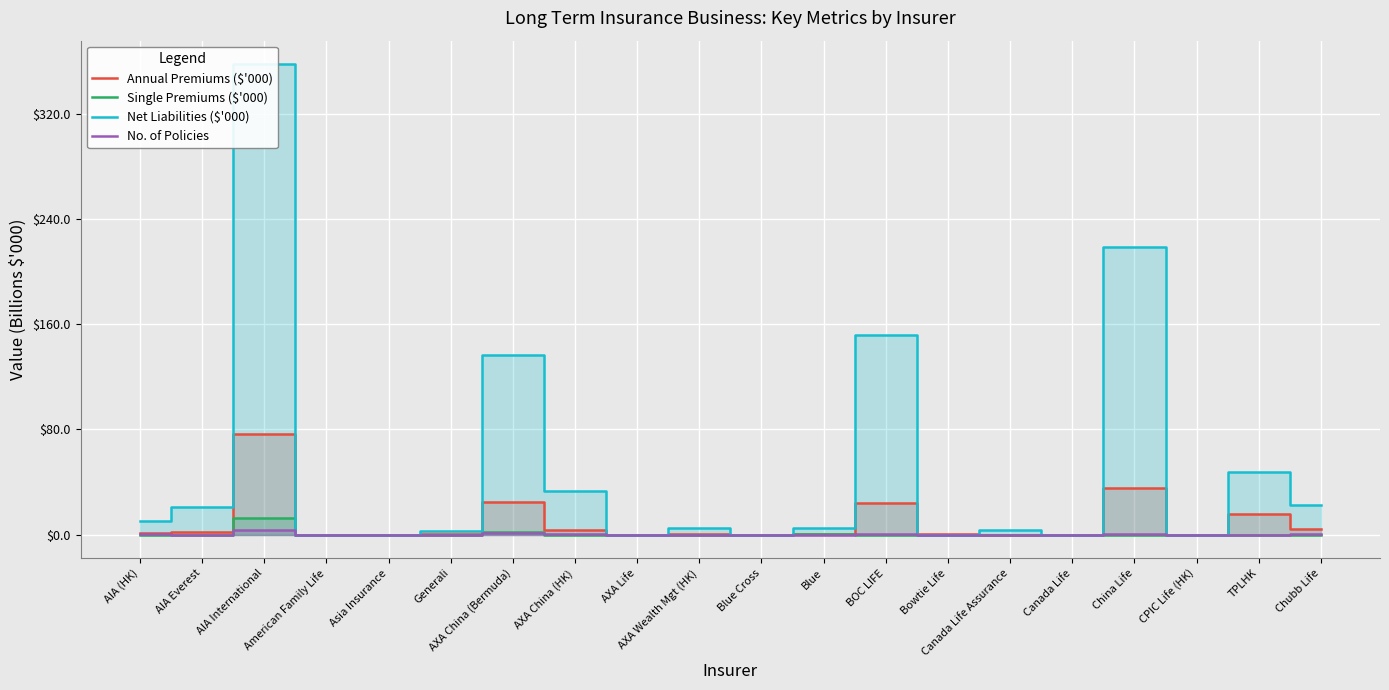

Which series changed the most between Bowtie Life and China Life?

Net Liabilities ($'000)